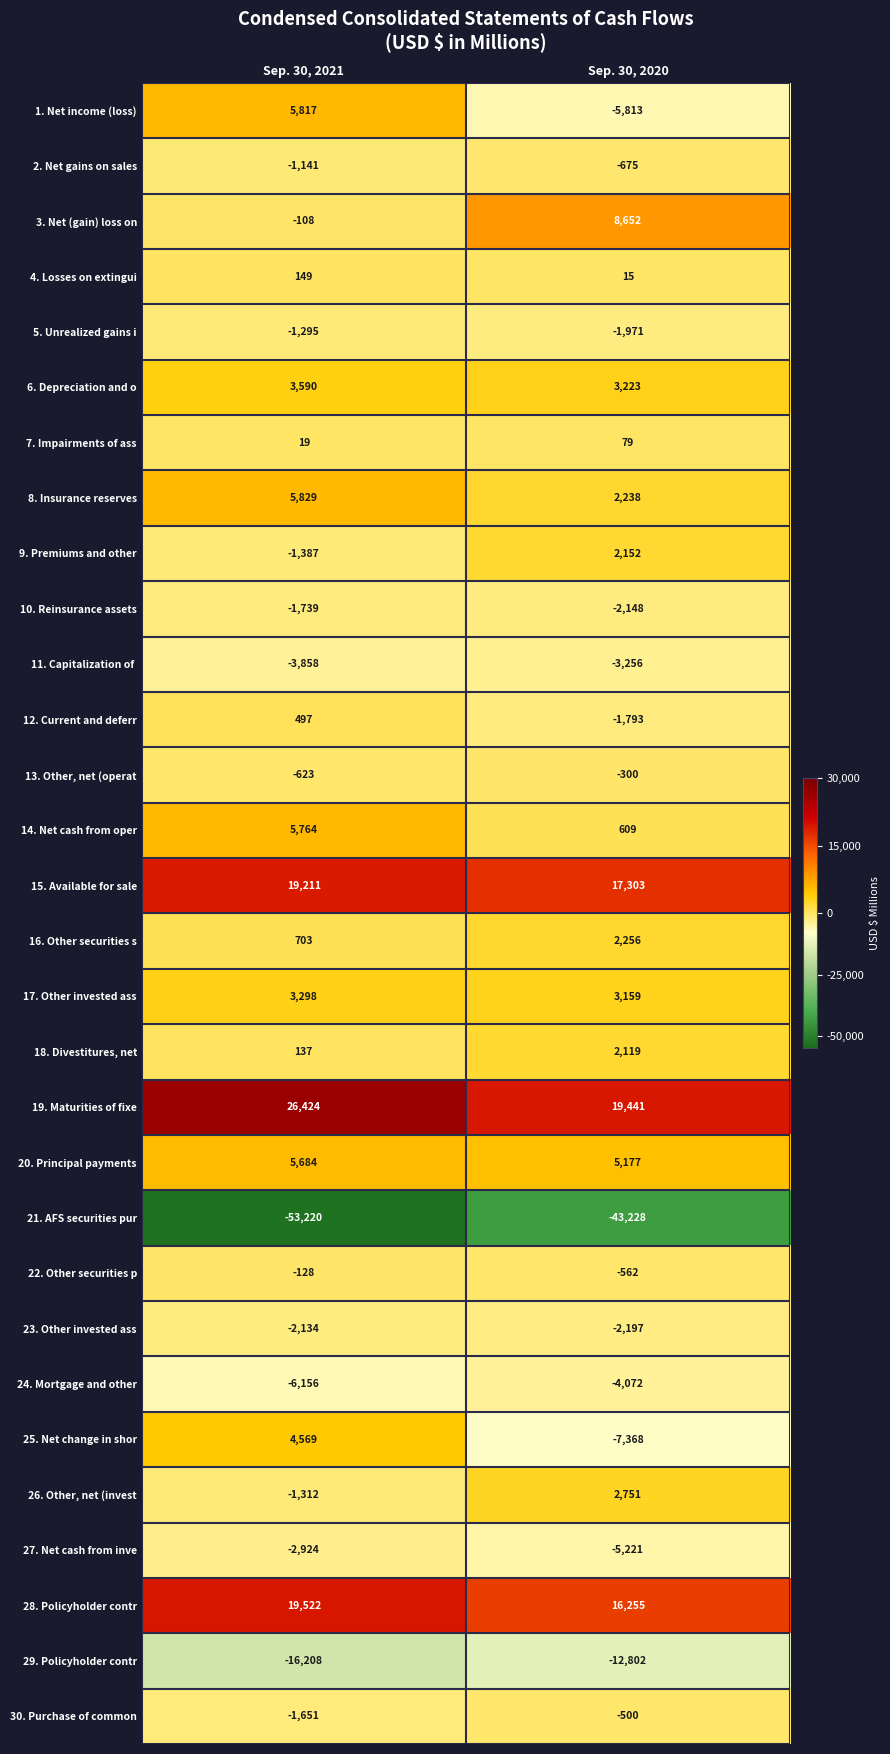

What is the total value across all series at Sep. 30, 2021?

7329